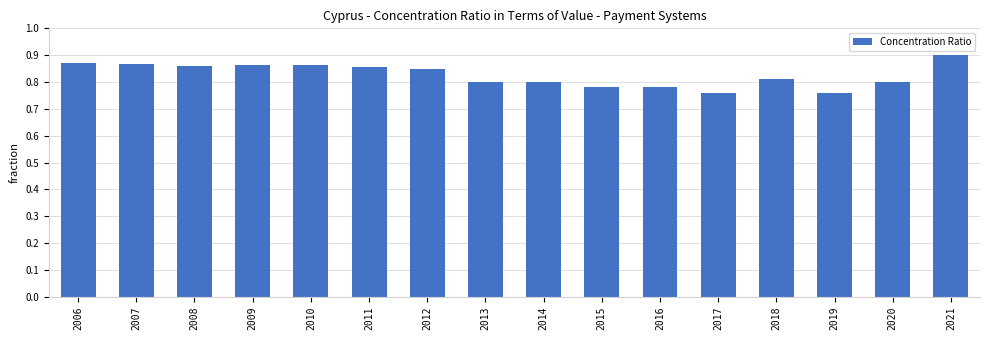

The value at 2021 is 1.3. True or false?

False